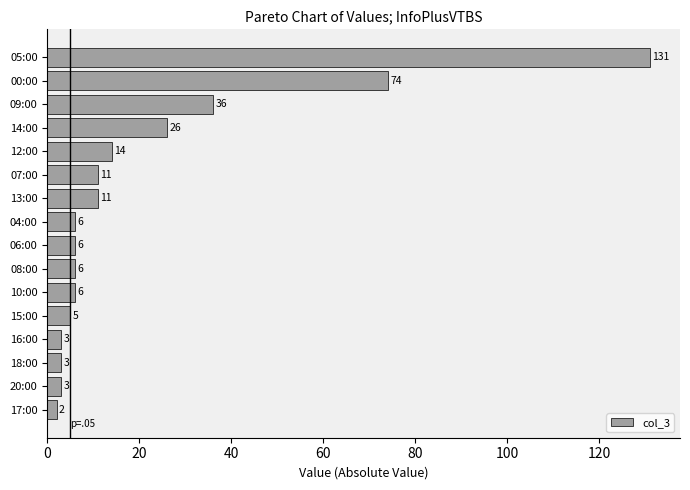

What position from the bottom is 20:00?

2